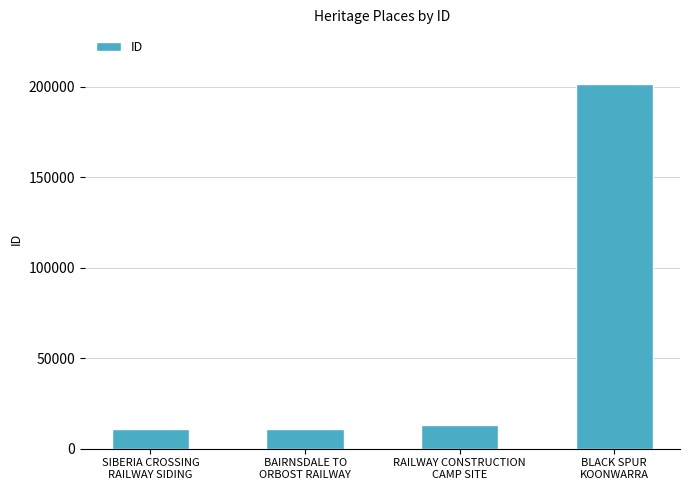

How many bars are there in total?

4